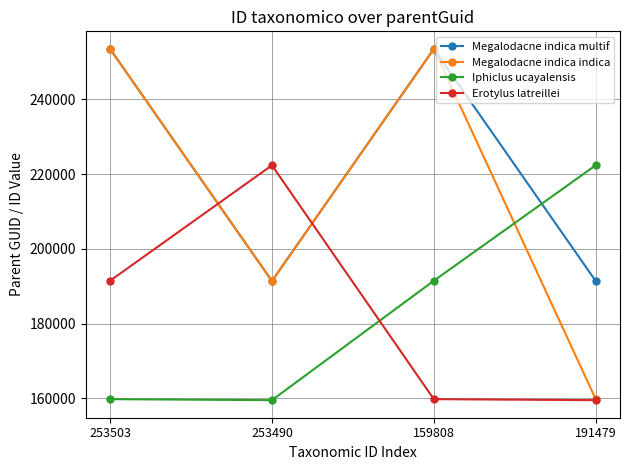

What value does the Iphiclus ucayalensis series have at 159808, to the nearest 50?

191500